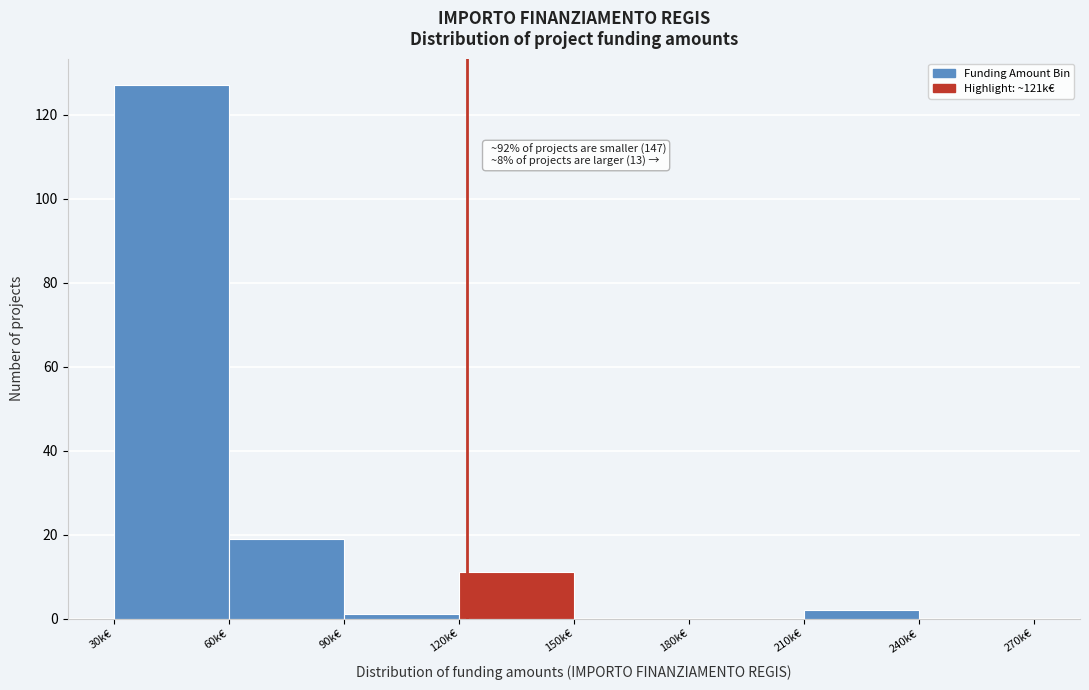

Reading left to right, transcribe all the data shown in this chart.

30k€=127	60k€=19	90k€=1	120k€=11	150k€=0	180k€=0	210k€=2	240k€=0